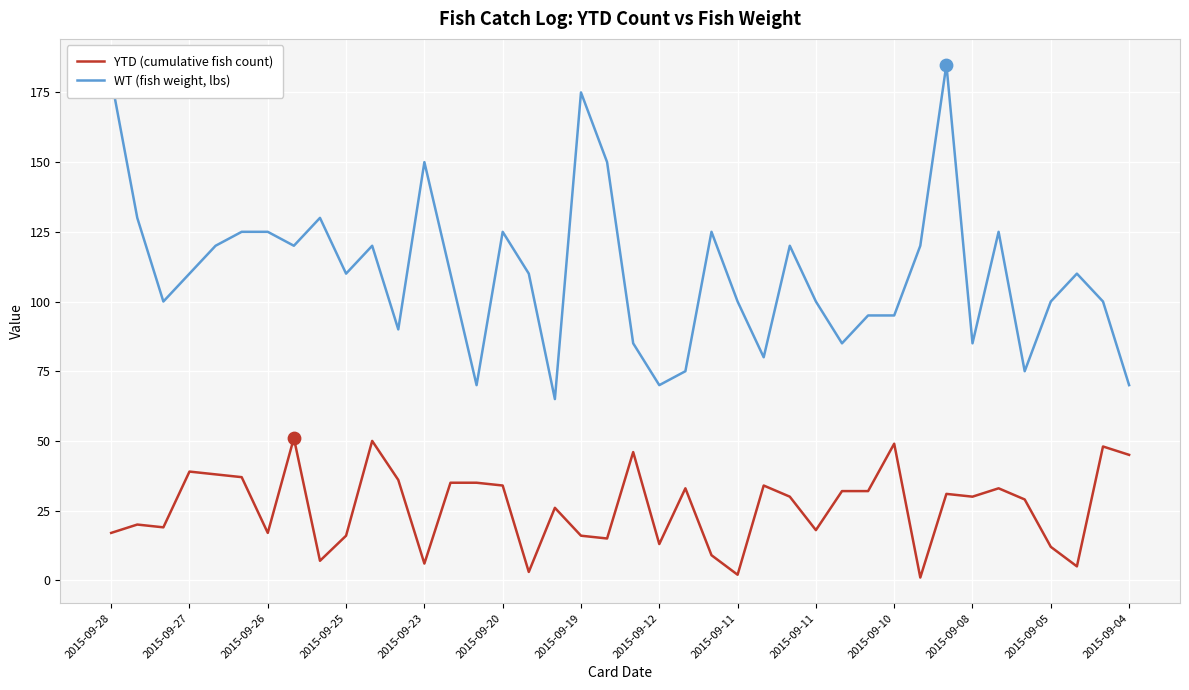

What are all the series names shown in the legend?

YTD (cumulative fish count), WT (fish weight, lbs)